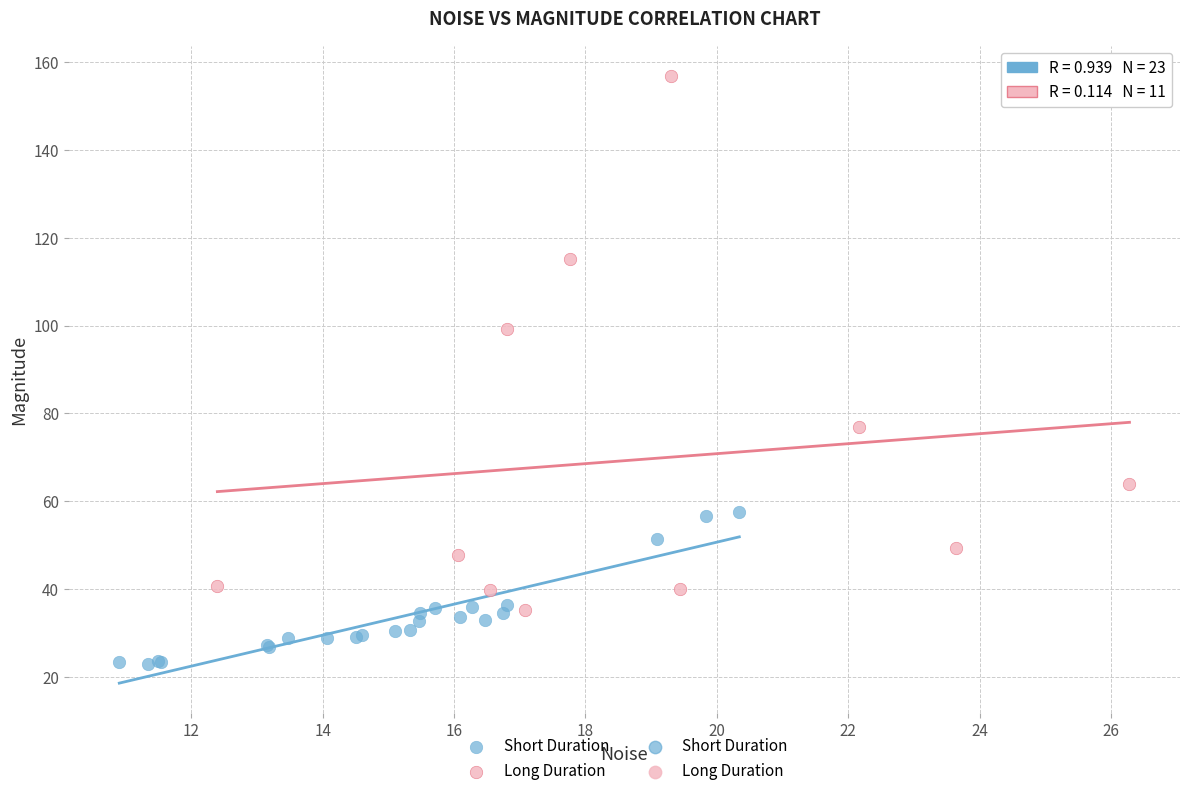

Which series contains the highest Y value?

Long Duration